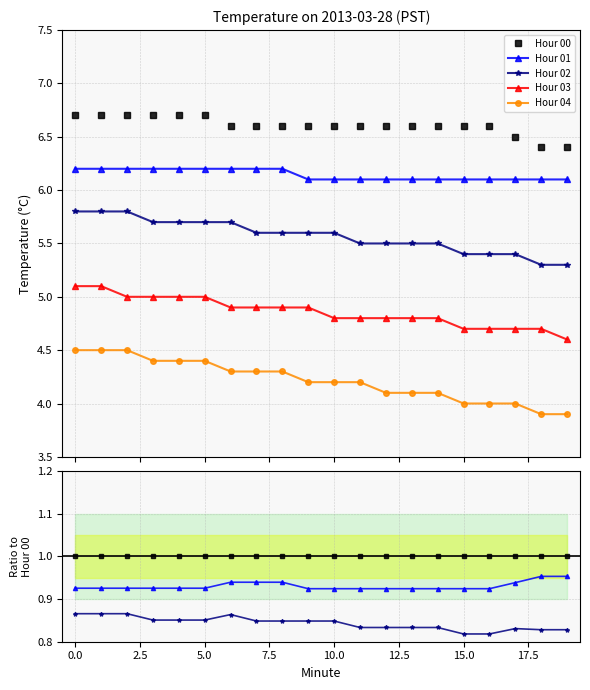

What are all the series names shown in the legend?

Hour 00, Hour 01, Hour 02, Hour 03, Hour 04